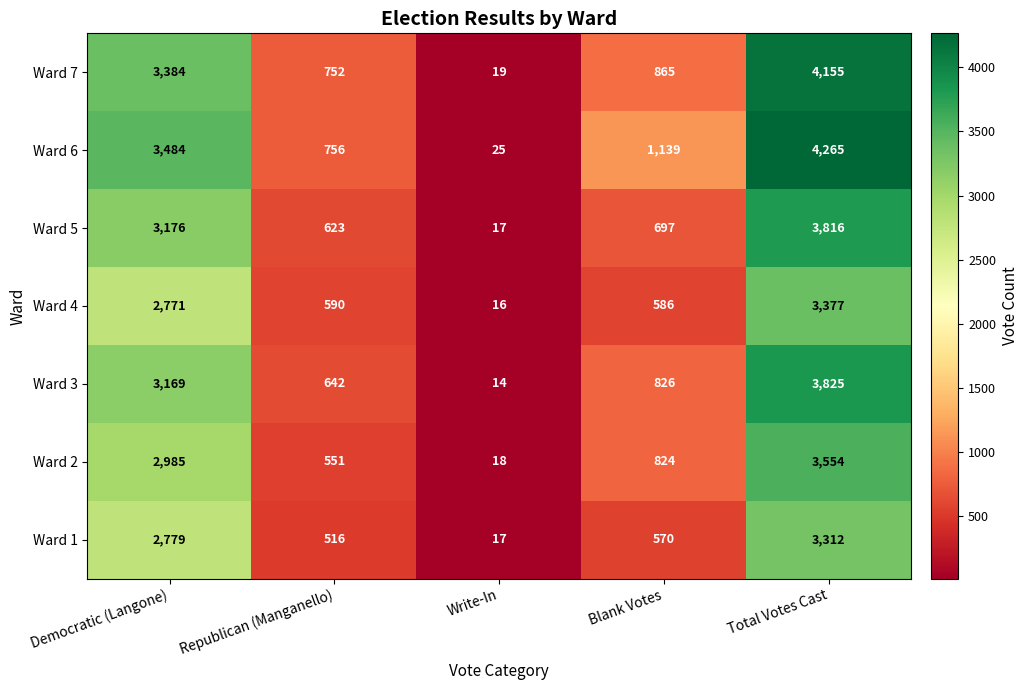

What is the difference between the Ward 5 values at Democratic (Langone) and Blank Votes?

2479